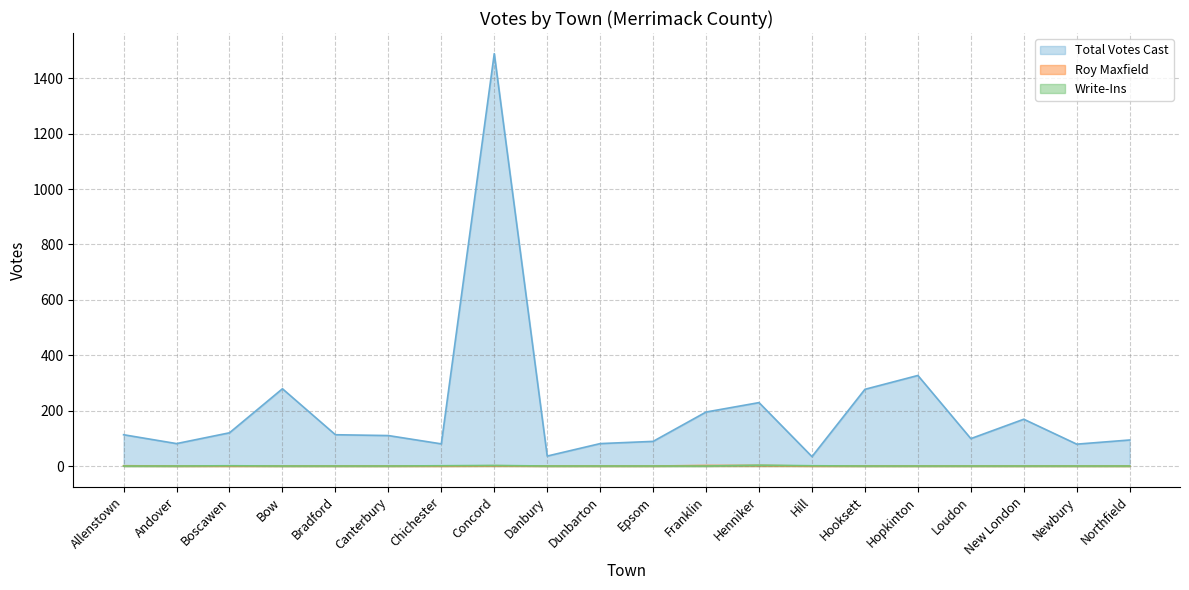

Which label corresponds to the largest value in the chart?

Concord